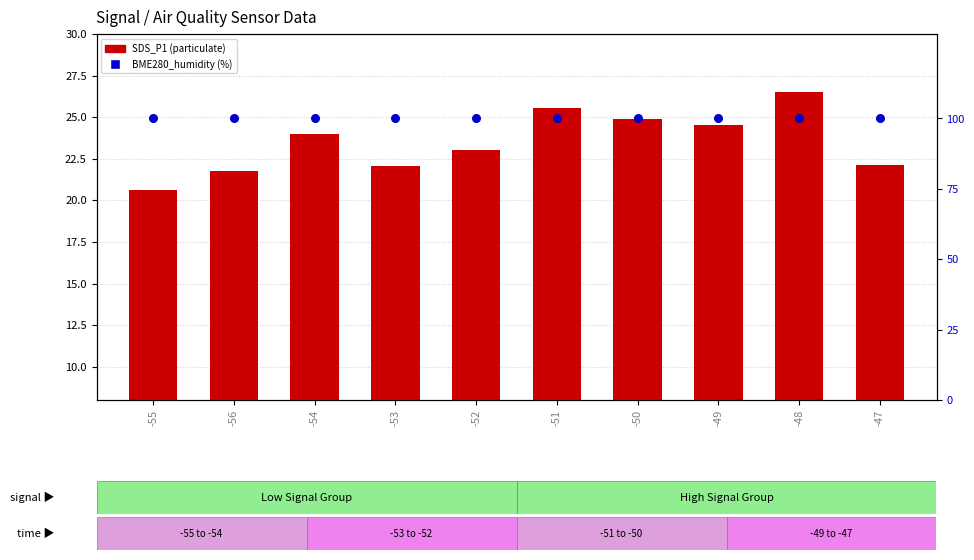

At how many categories does at least one series exceed 36?

10